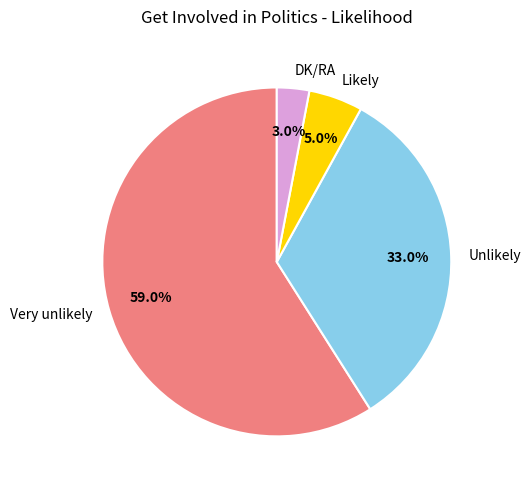

Approximately how many times larger is the value at Very unlikely compared to Unlikely?

1.8